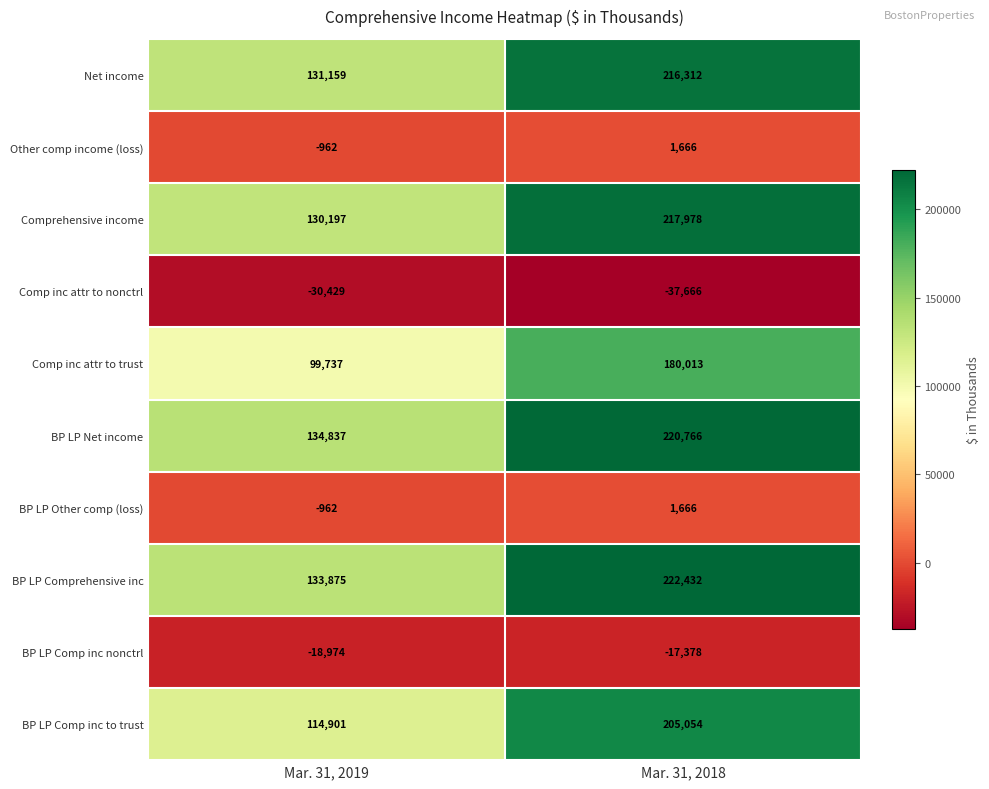

True or false: BP LP Comp inc to trust has a value of 114901 at Mar. 31, 2019.

True